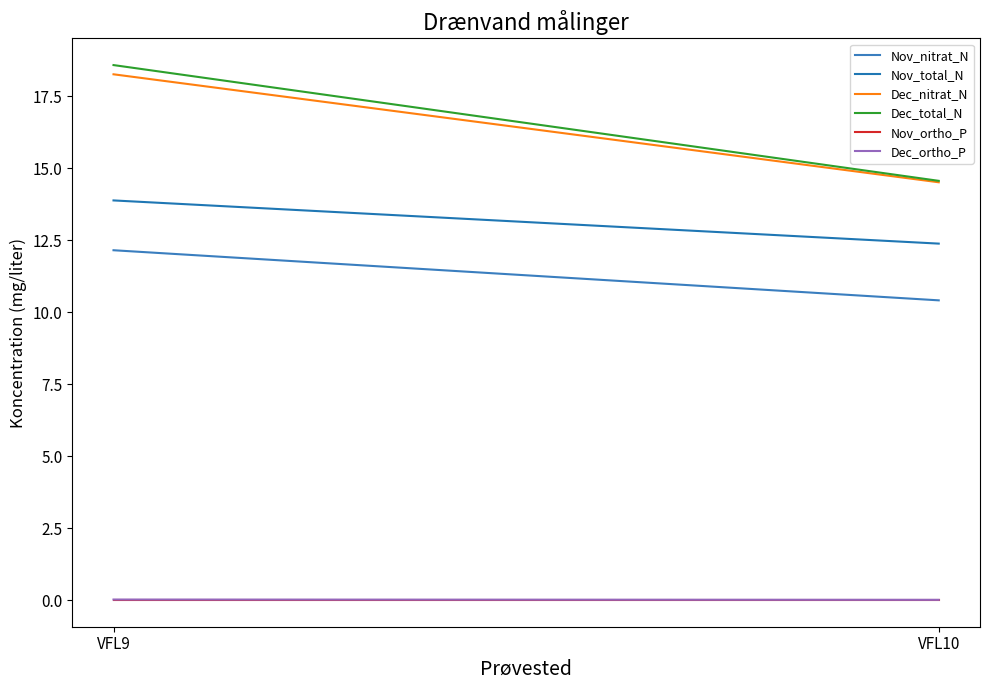

How many data points in Nov_nitrat_N are less than 12?

1